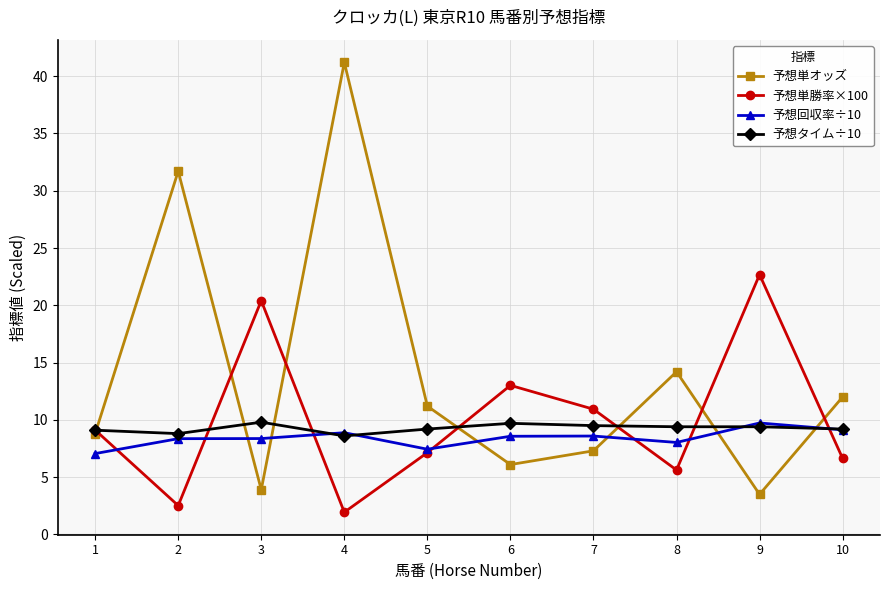

Where do 予想単オッズ and 予想回収率÷10 first cross each other?

2 and 3